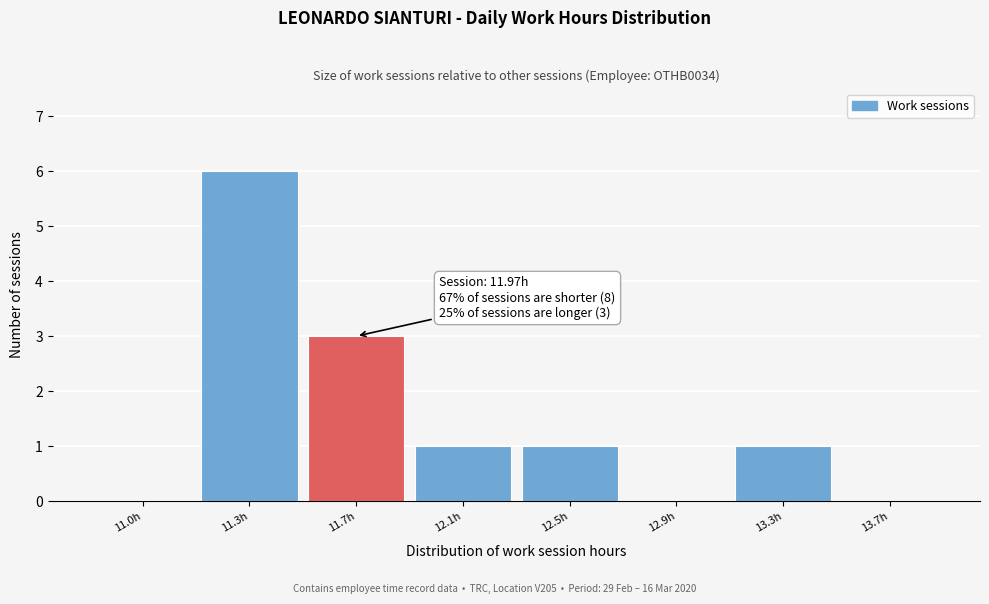

Reading right to left, what are all the values shown in this chart?

13.7h=0	13.3h=1	12.9h=0	12.5h=1	12.1h=1	11.7h=3	11.3h=6	11.0h=0